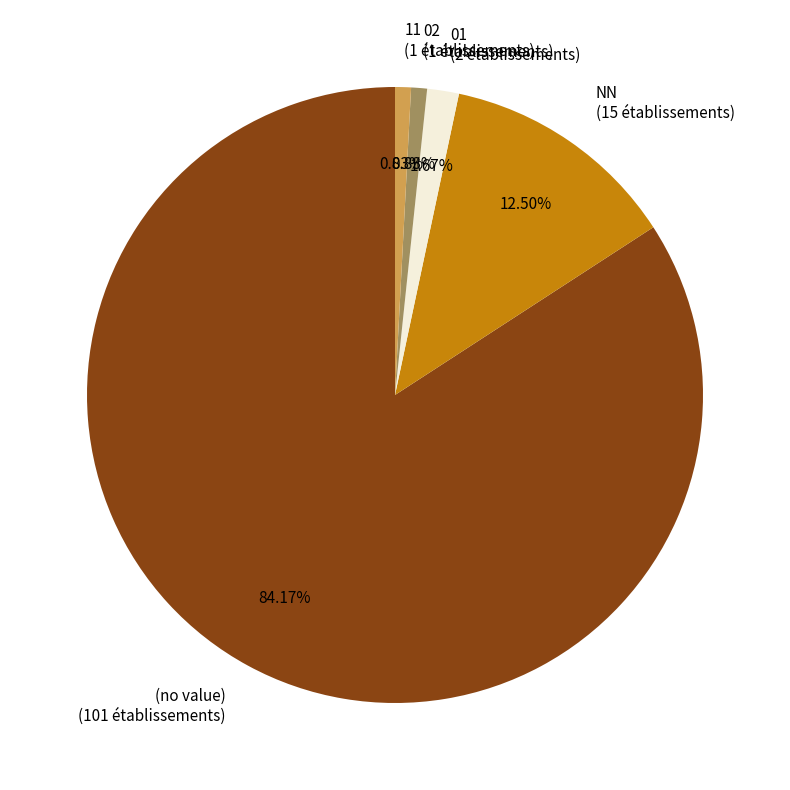

What is the largest slice in the pie chart?

(no value)